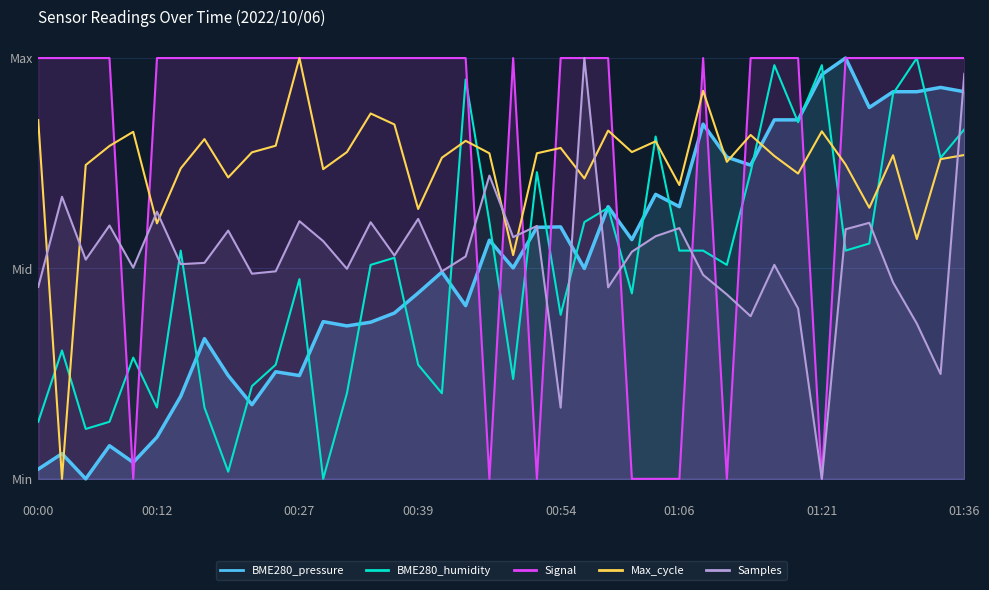

What are all the series names shown in the legend?

BME280_pressure, BME280_humidity, Signal, Max_cycle, Samples